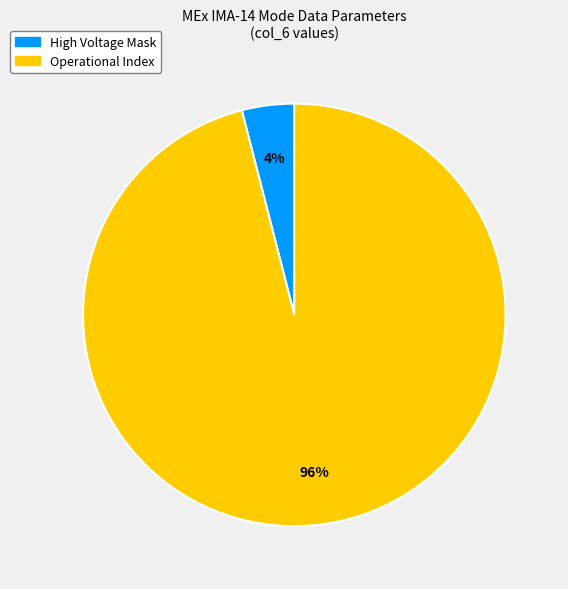

To the nearest percent, what is the average slice percentage?

50%